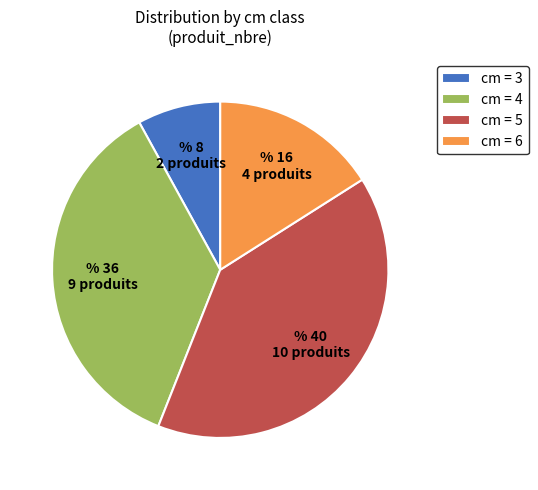

Which slice is the largest?

cm = 5